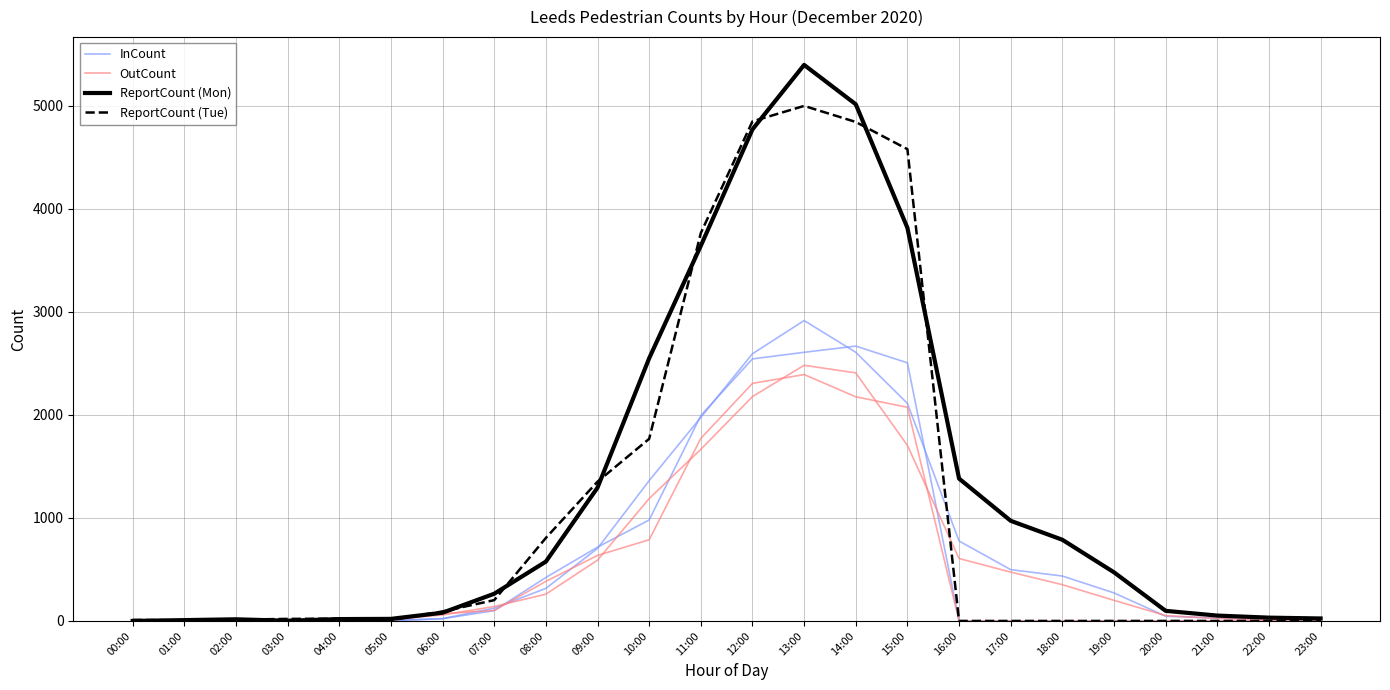

What is the sum of the ReportCount (Tue) values at 23:00 and 03:00?

20